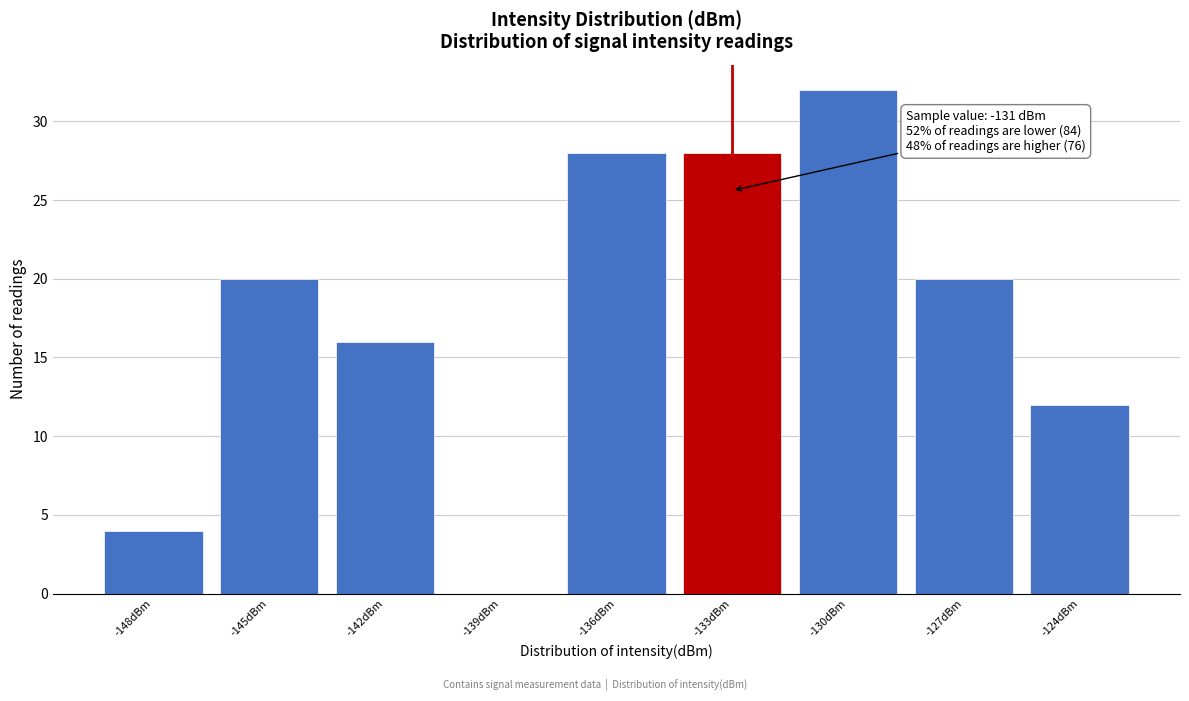

Reading right to left, extract all data points from this chart.

-124dBm=12	-127dBm=20	-130dBm=32	-133dBm=28	-136dBm=28	-139dBm=0	-142dBm=16	-145dBm=20	-148dBm=4